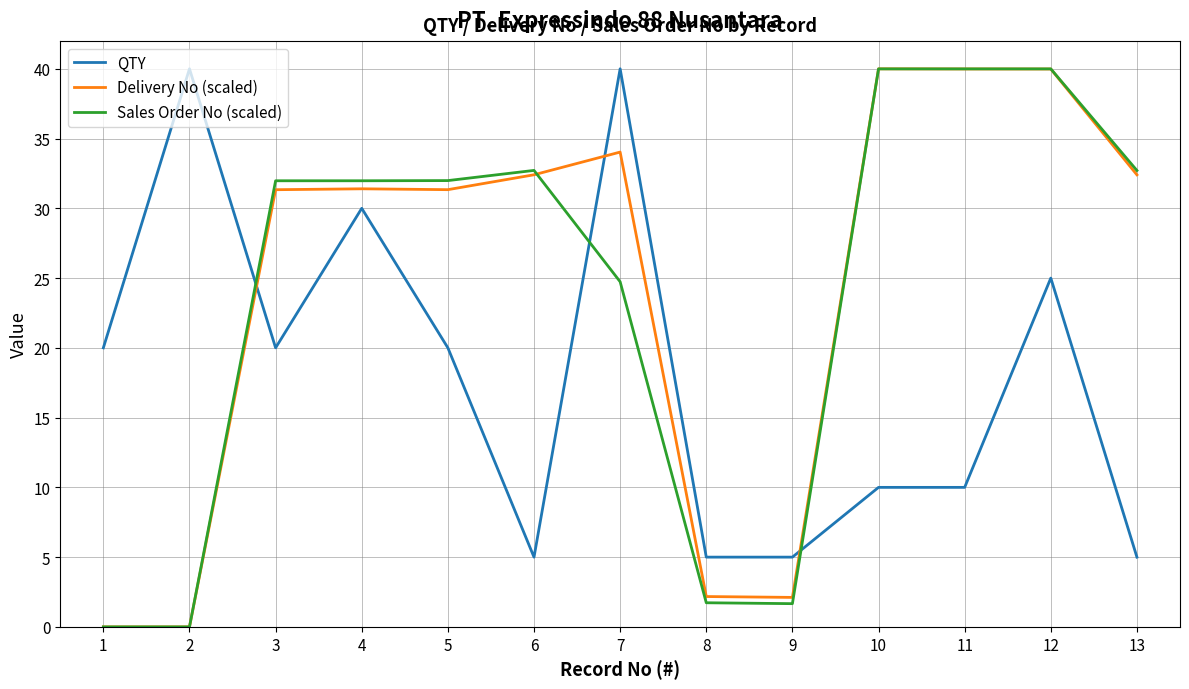

What is the greatest value displayed?

40.0